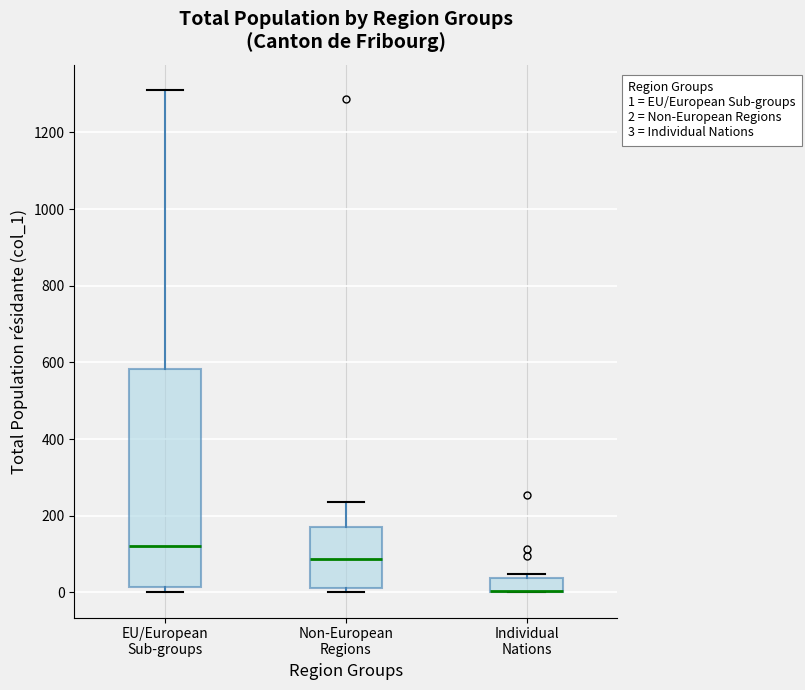

Which box is the tallest, from its lower edge to its upper edge?

EU/European Sub-groups